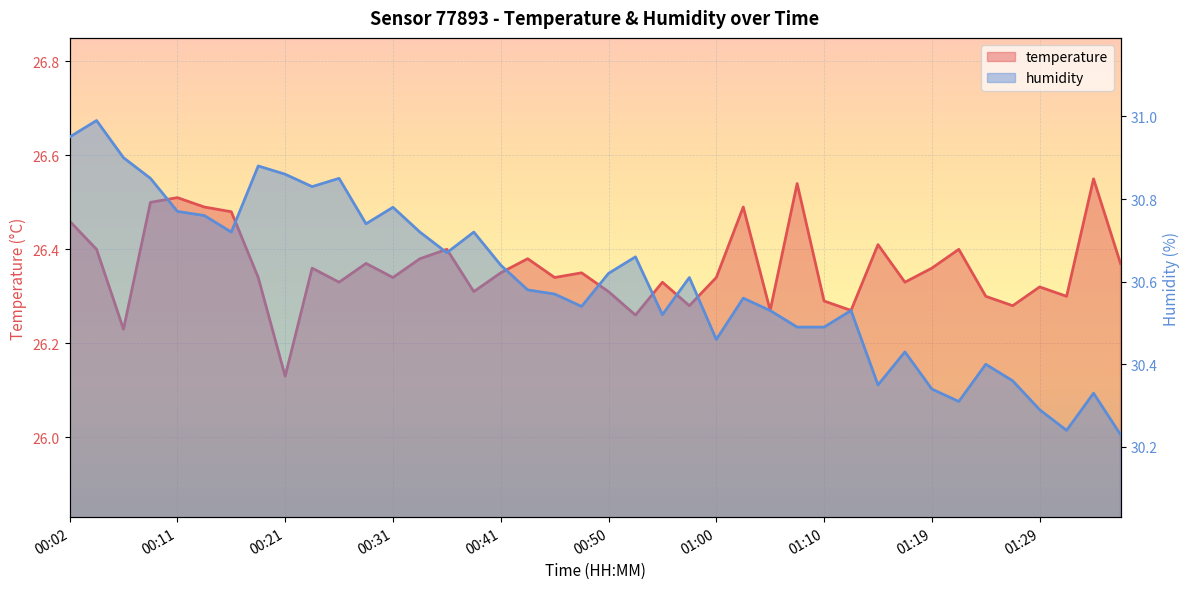

Where is the first local maximum for humidity?

00:04